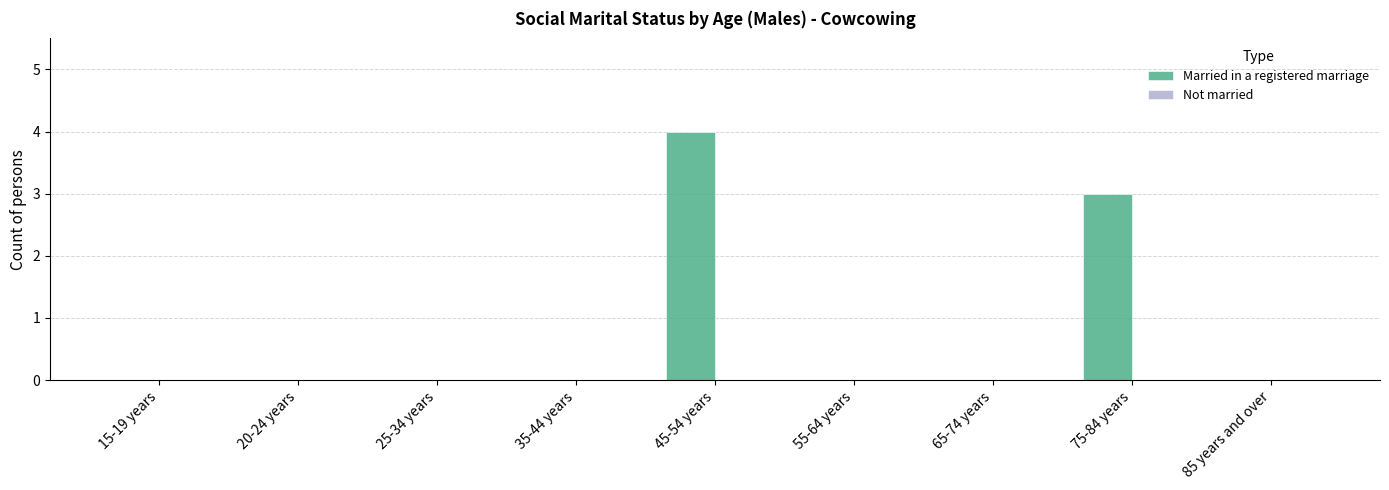

Reading right to left, extract all data points from this chart.

85 years and over=0	75-84 years=3	65-74 years=0	55-64 years=0	45-54 years=4	35-44 years=0	25-34 years=0	20-24 years=0	15-19 years=0